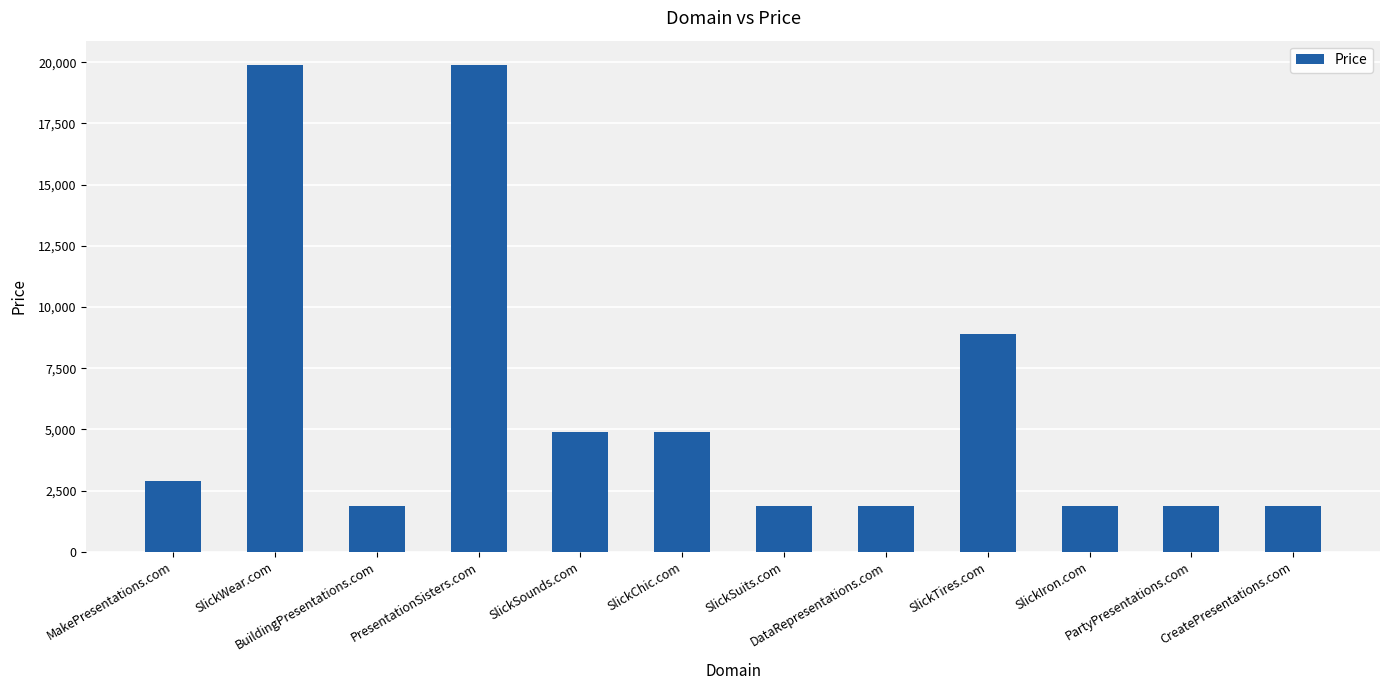

The chart shows a value of 475 at SlickIron.com. True or false?

False